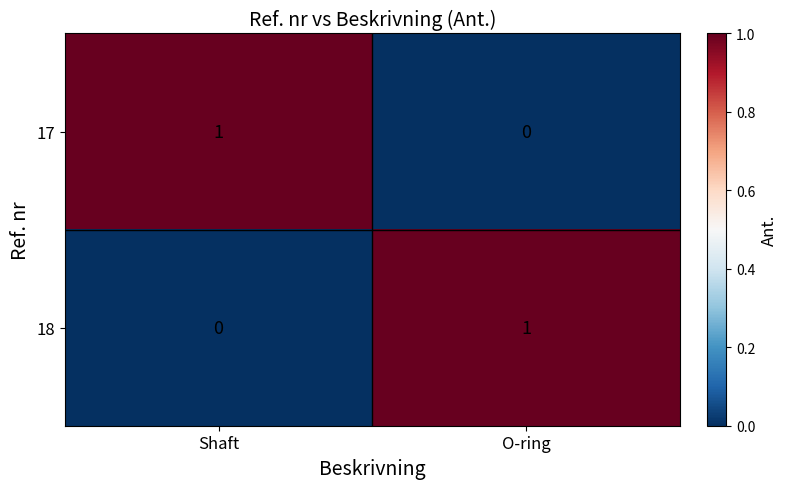

Count the number of data series in this chart.

2